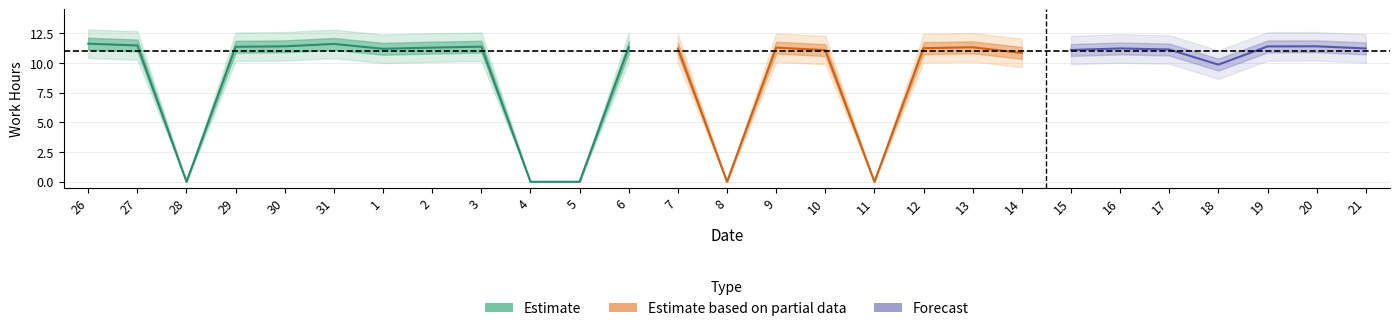

True or false: the data has more than 0 interior local peaks.

True